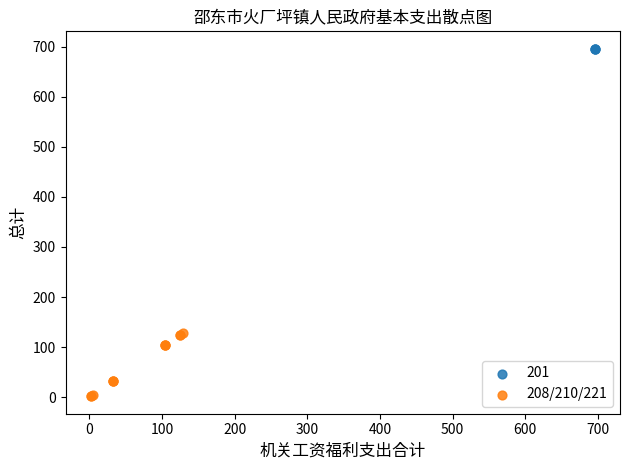

Which series reaches the maximum Y coordinate?

201